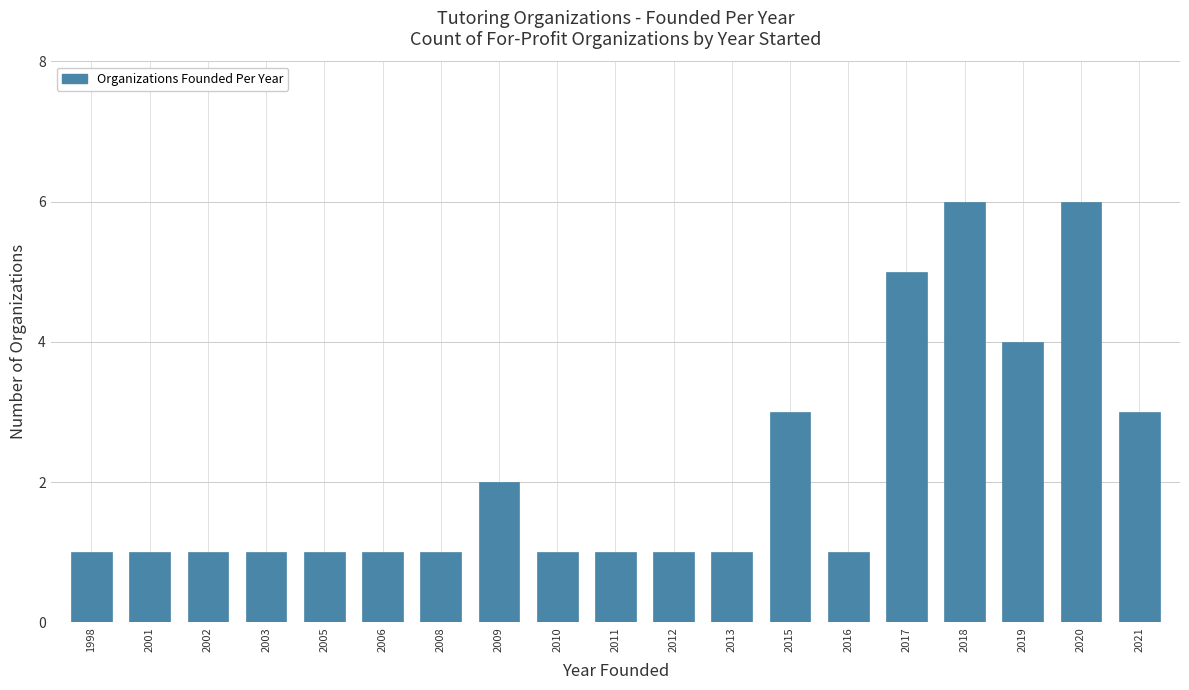

What is the ratio of the value at 2019 to the value at 2002?

4.0